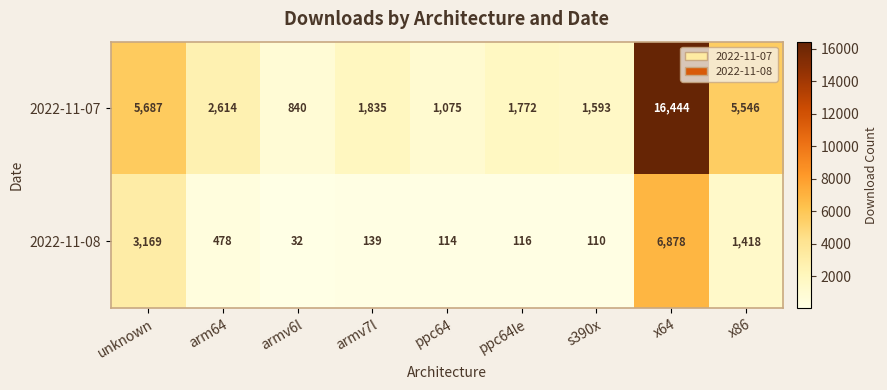

Reading left to right, list all the values displayed in this chart.

2022-11-07: unknown=5687	arm64=2614	armv6l=840	armv7l=1835	ppc64=1075	ppc64le=1772	s390x=1593	x64=16444	x86=5546
2022-11-08: unknown=3169	arm64=478	armv6l=32	armv7l=139	ppc64=114	ppc64le=116	s390x=110	x64=6878	x86=1418